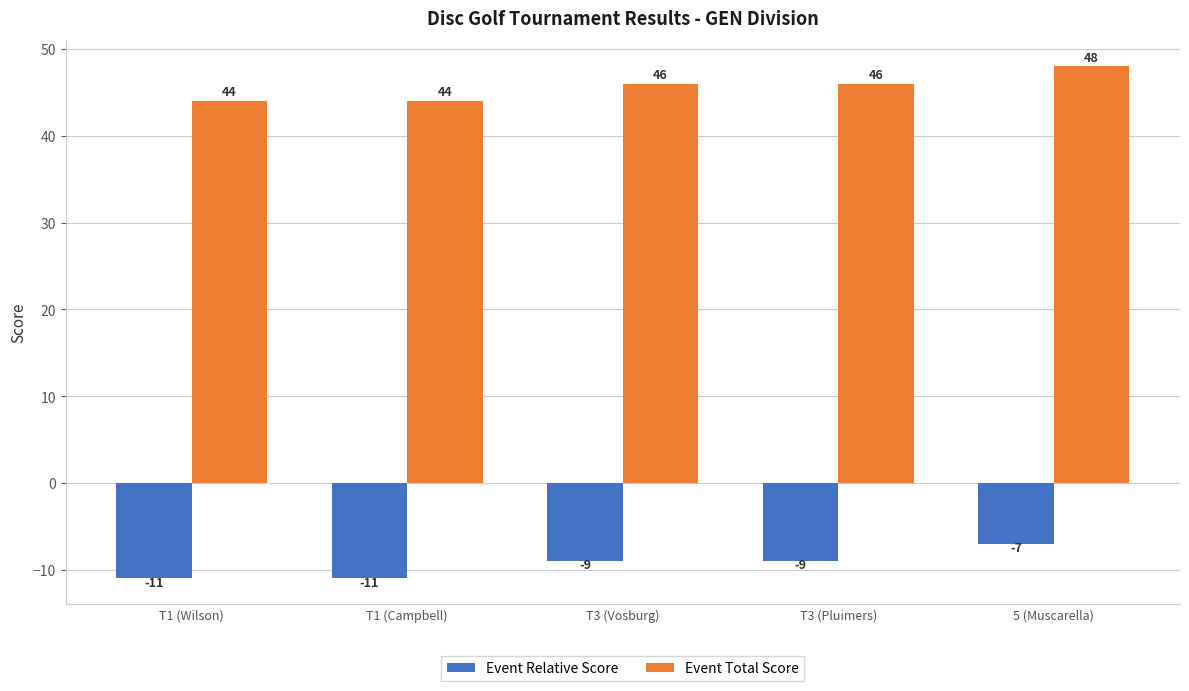

Are the bars grouped side by side (vs. stacked)?

Yes